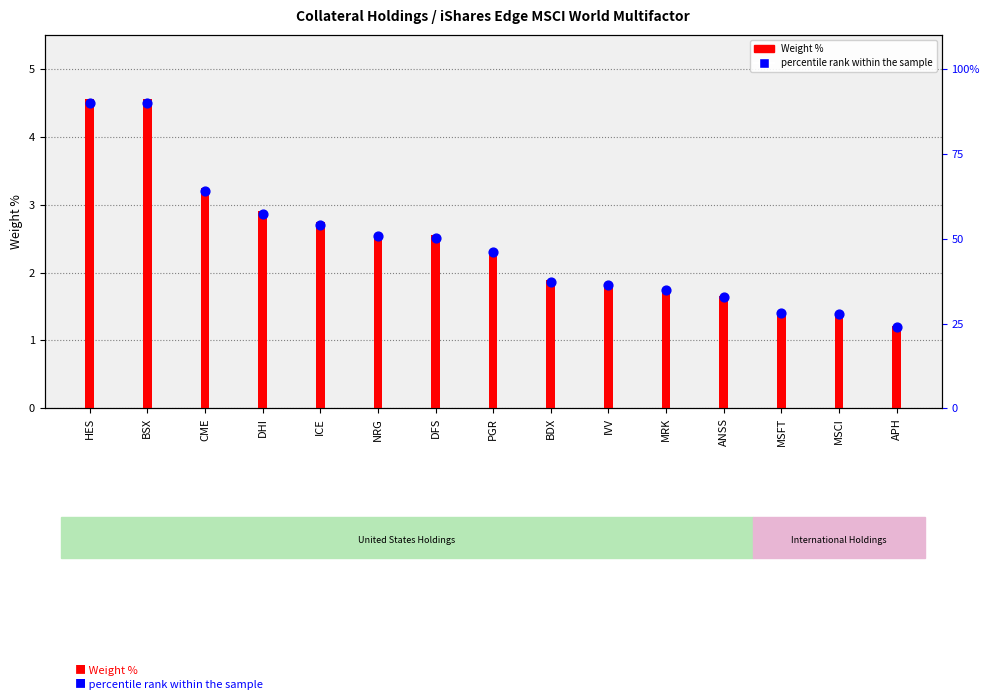

Between MSCI and DFS, which is larger?

DFS